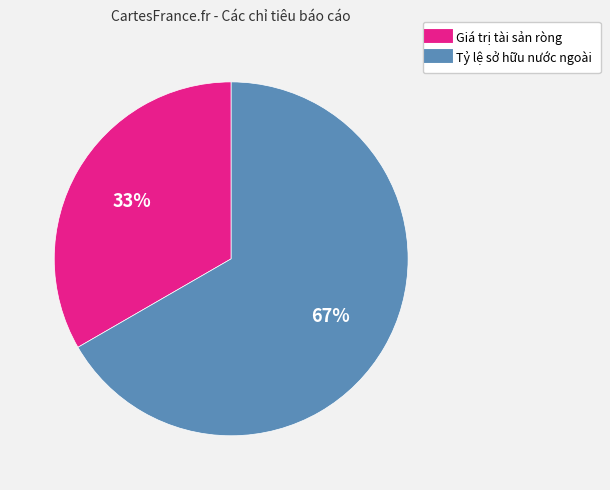

What is the largest slice in the pie chart?

Tỷ lệ sở hữu nước ngoài